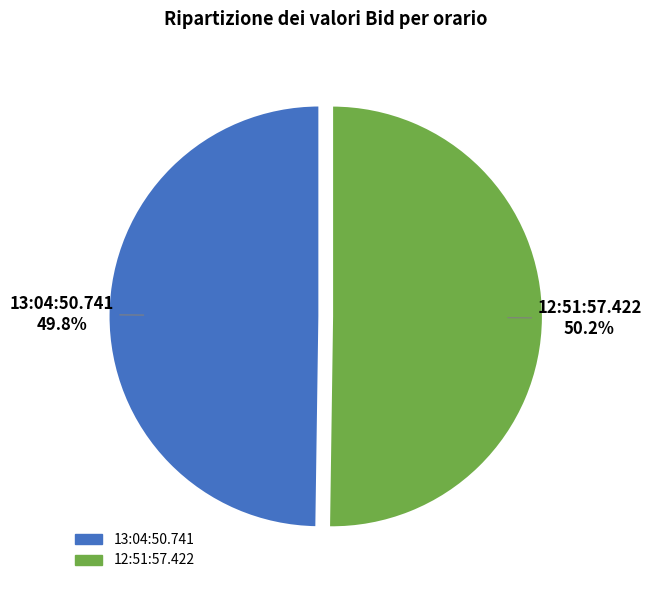

Is there a majority slice in this chart?

Yes